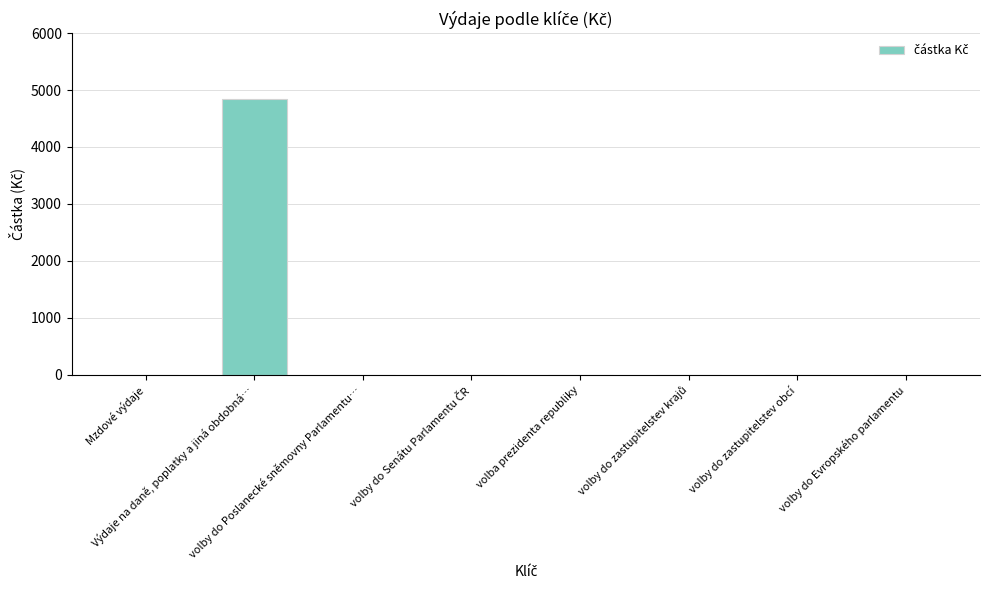

The value at Výdaje na daně, poplatky a jiná obdobná… is 6902. True or false?

False